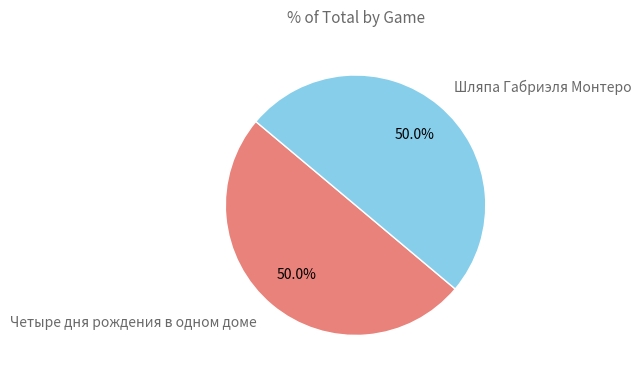

What percentage is the Четыре дня рождения в одном доме slice, to the nearest percent?

50%